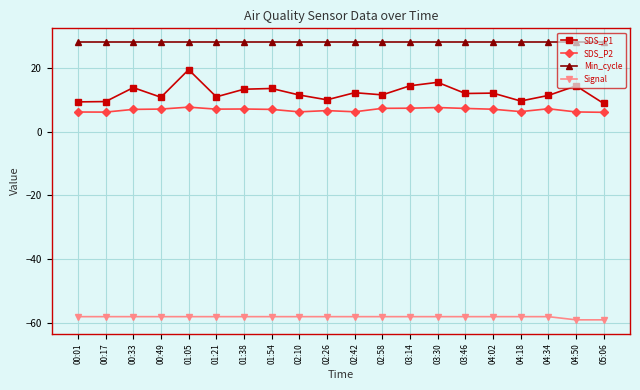

Which category has the highest value in the SDS_P1 series?

01:05